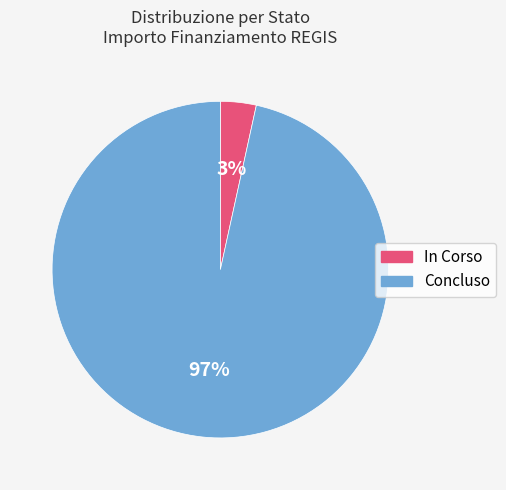

To the nearest percent, what percentage of the pie is In Corso?

3%